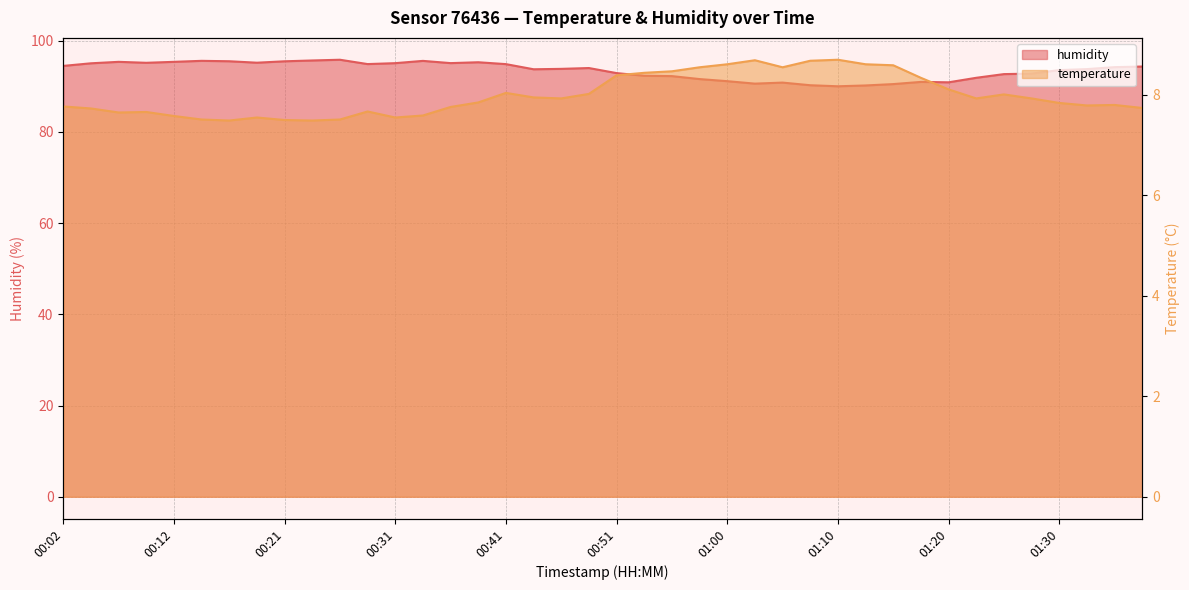

What is the difference between the highest and lowest values at 01:32?

86.0